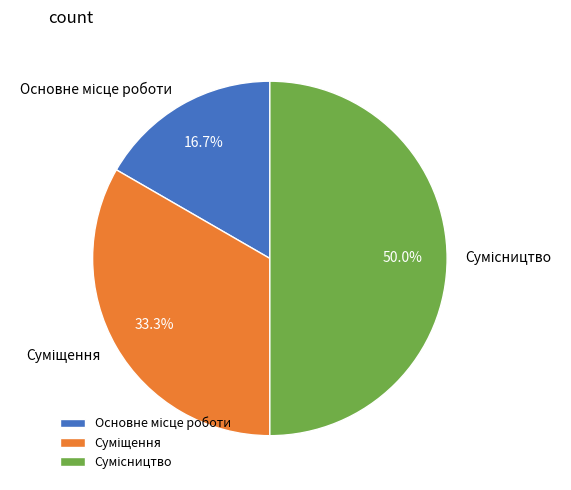

Does Основне місце роботи account for over 50% of the chart?

No